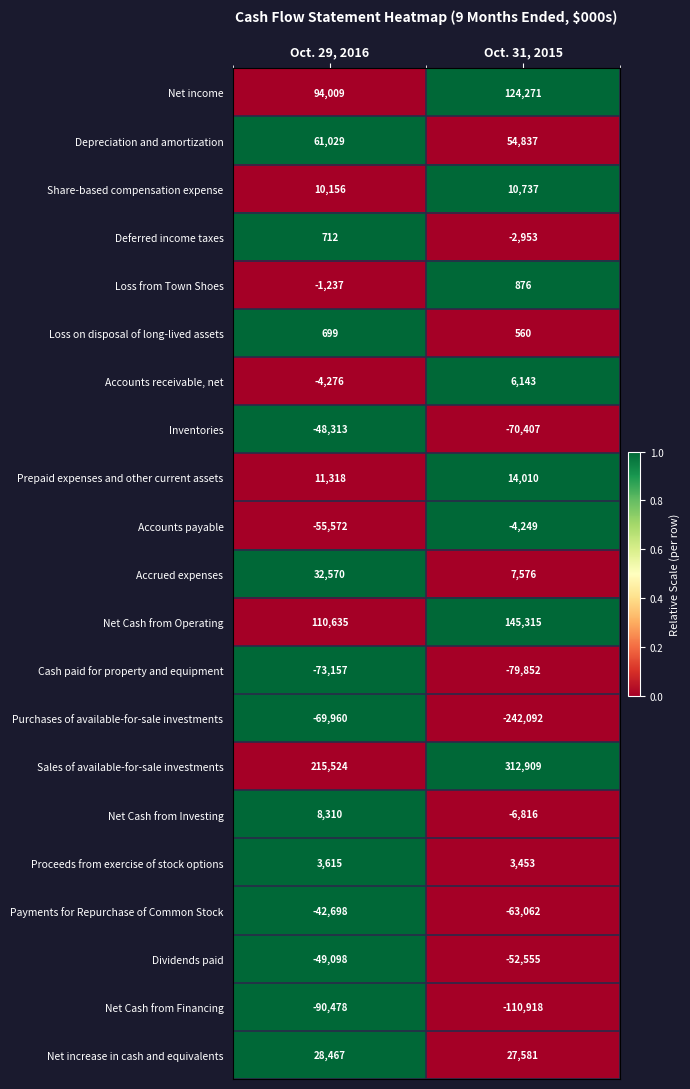

List the series in order of their peak value, highest first.

Sales of available-for-sale investments, Net Cash from Operating, Net income, Depreciation and amortization, Accrued expenses, Net increase in cash and equivalents, Prepaid expenses and other current assets, Share-based compensation expense, Net Cash from Investing, Accounts receivable, net, Proceeds from exercise of stock options, Loss from Town Shoes, Deferred income taxes, Loss on disposal of long-lived assets, Accounts payable, Payments for Repurchase of Common Stock, Inventories, Dividends paid, Purchases of available-for-sale investments, Cash paid for property and equipment, Net Cash from Financing